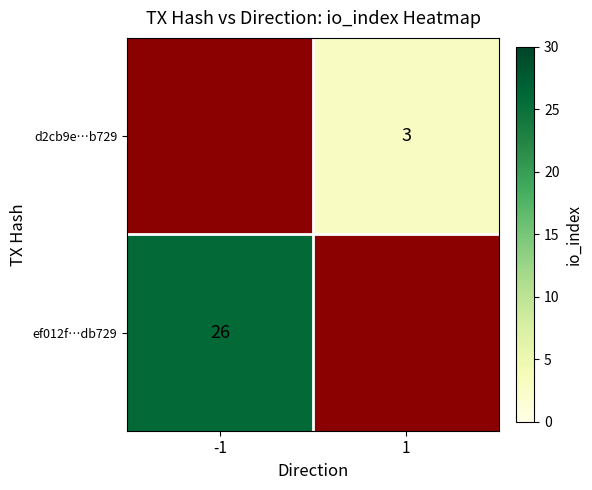

Reading left to right, extract all data points from this chart.

ef012f755636b8390107fc53a5f85f6f87db729: direction=-1	io_index=26
d2cb9efbffab761e30765ccd0580503fbee55d5: direction=1	io_index=3